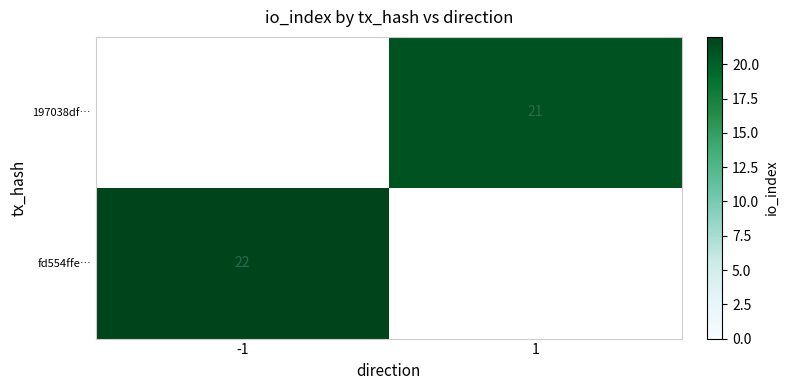

The 197038df… series shows 7 at 1. True or false?

False